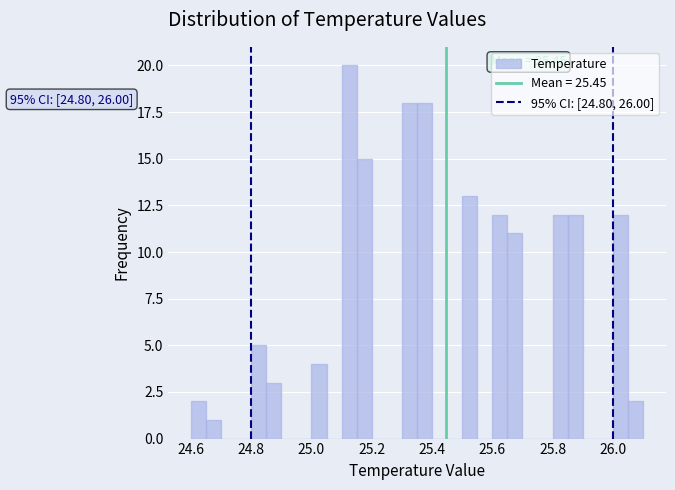

Around what value on the x-axis is the tallest bar? Give the approximate position of its centre, as read against the axis.

25.12